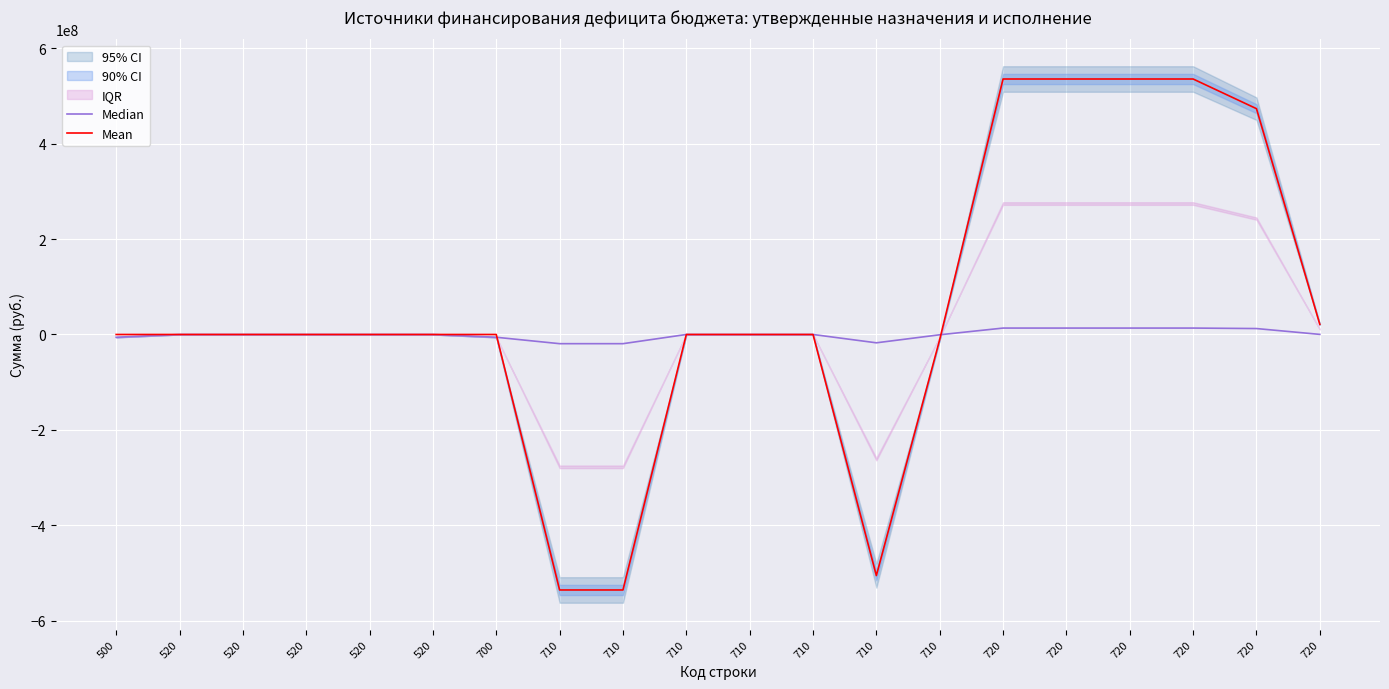

List the series in order of their overall mean, lowest first.

Median, Mean